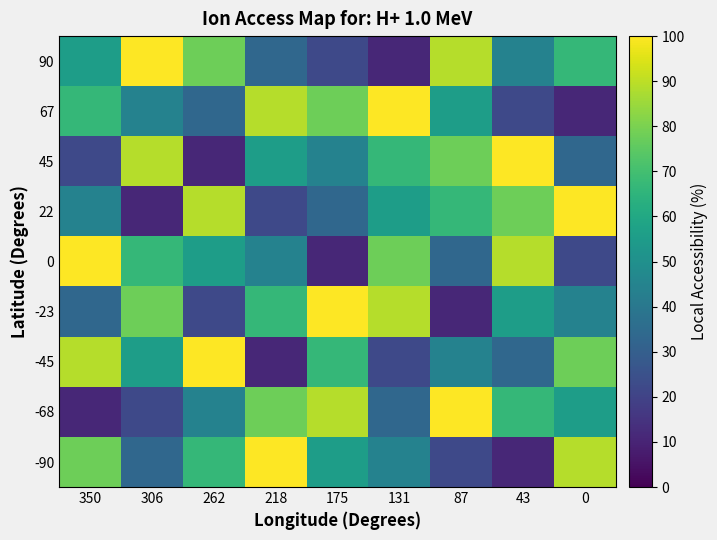

At 350, list the series in order from smallest to largest.

-68, 45, -23, 22, 90, 67, -90, -45, 0